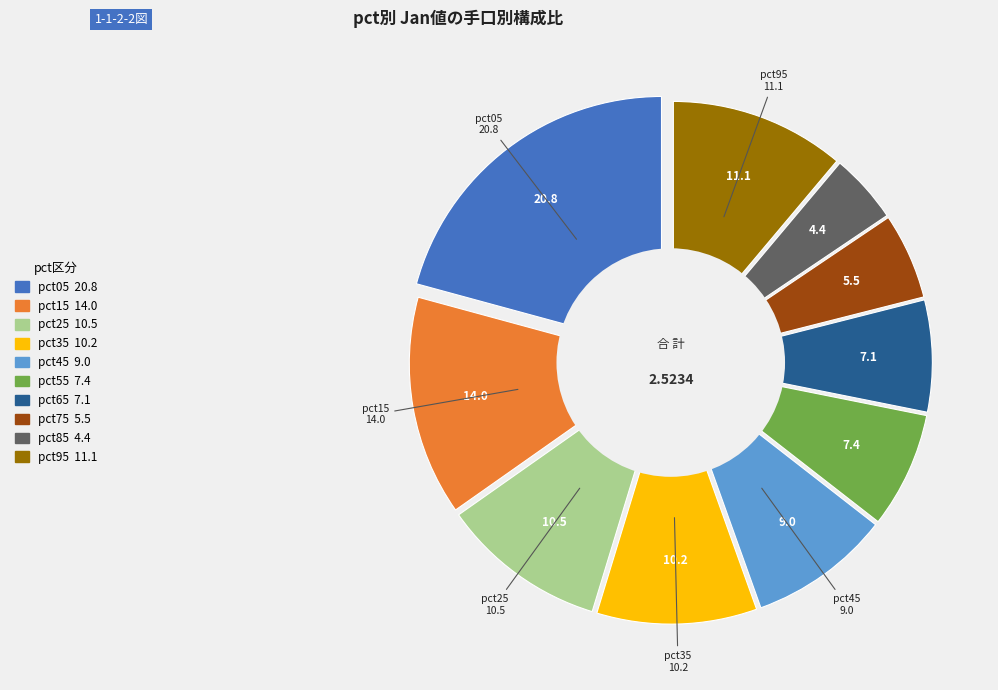

Is the sum of pct75 and pct55 greater than half?

No